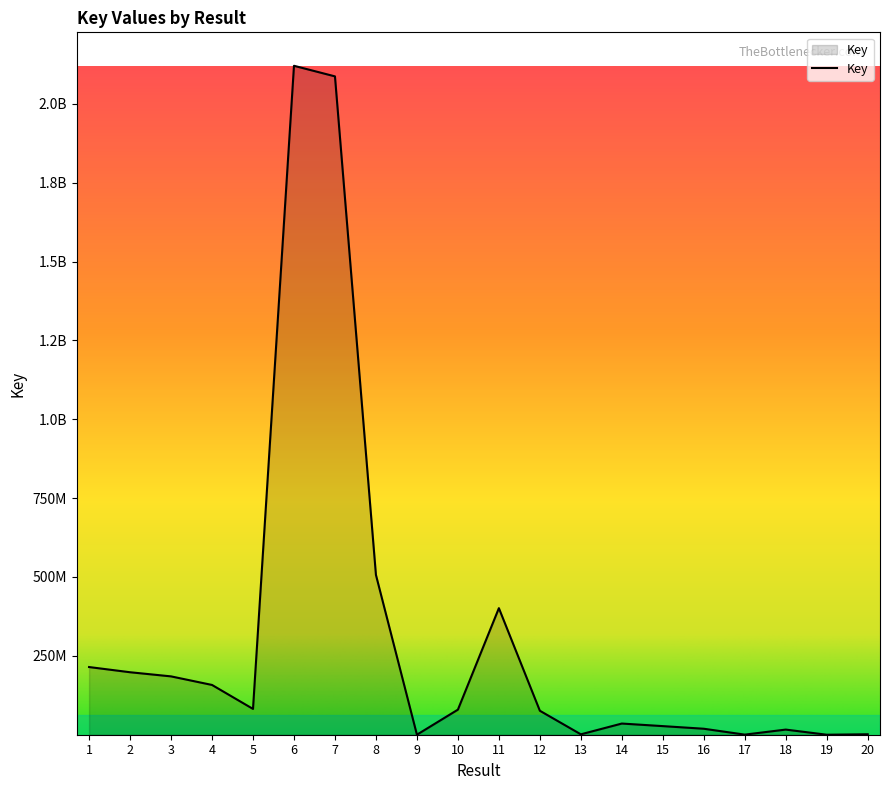

What is the difference between the maximum and minimum values?

2120396884